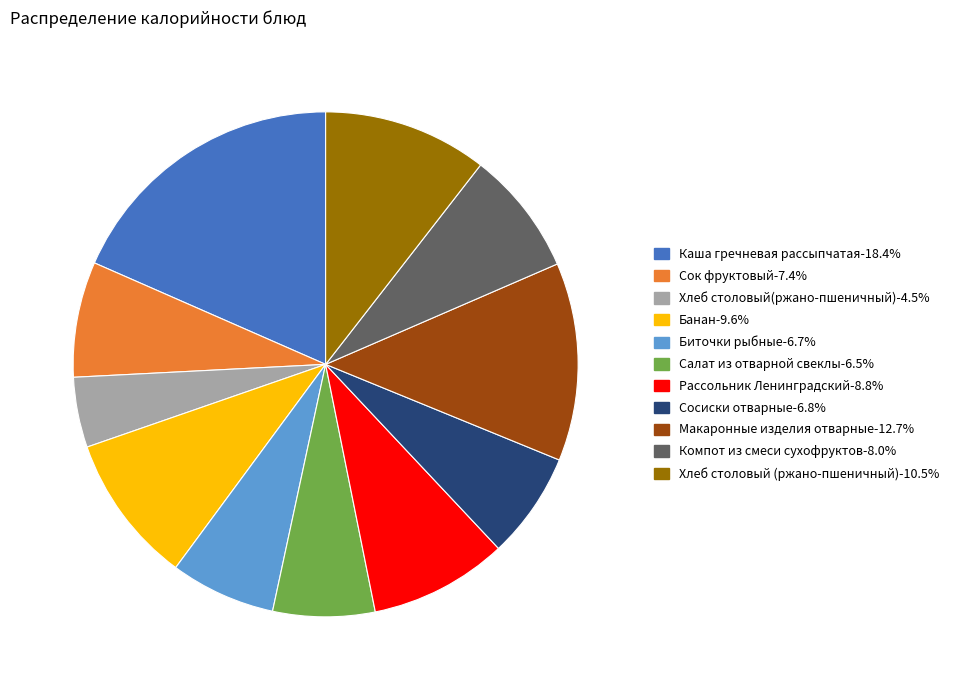

Which category has the biggest portion of the pie?

Каша гречневая рассыпчатая